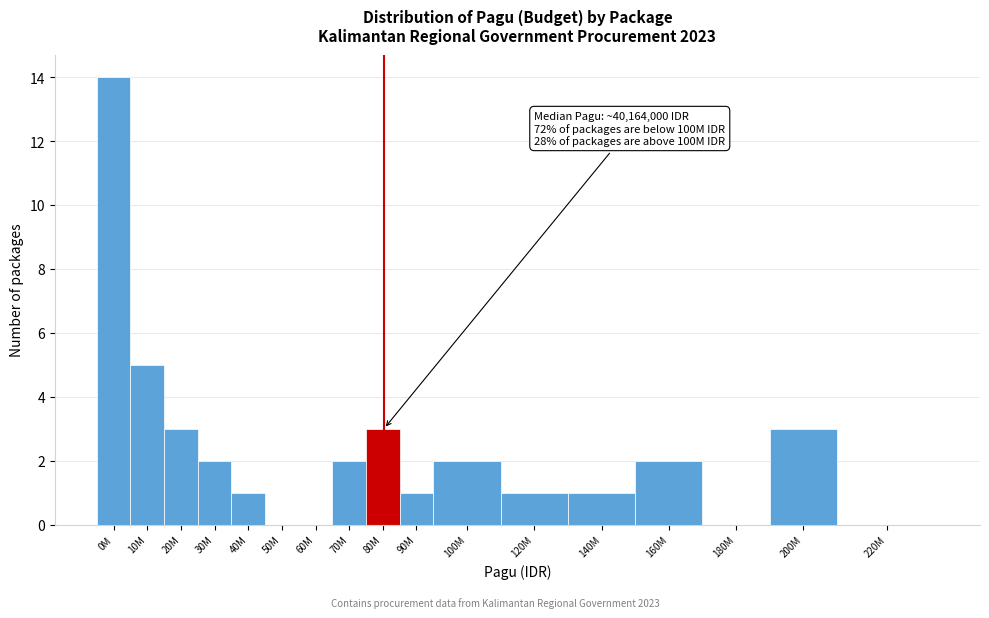

Reading left to right, list all the values displayed in this chart.

0M=14	10M=5	20M=3	30M=2	40M=1	50M=0	60M=0	70M=2	80M=3	90M=1	100M=2	120M=1	140M=1	160M=2	180M=0	200M=3	220M=0